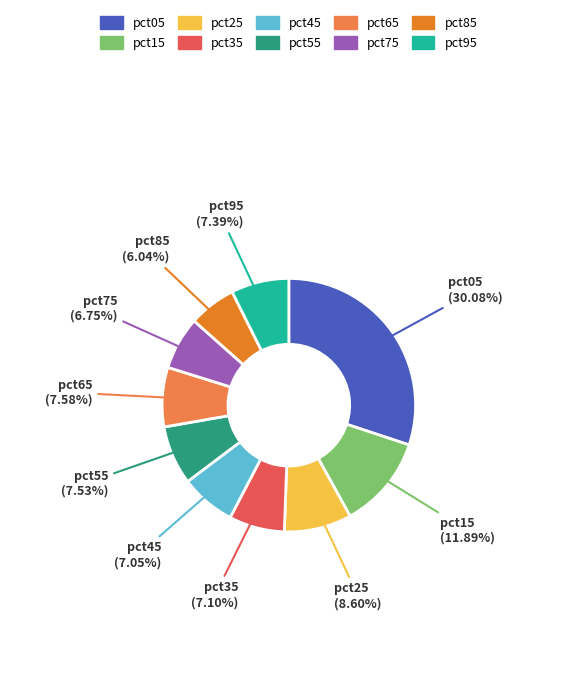

Count the number of slices in the pie.

10